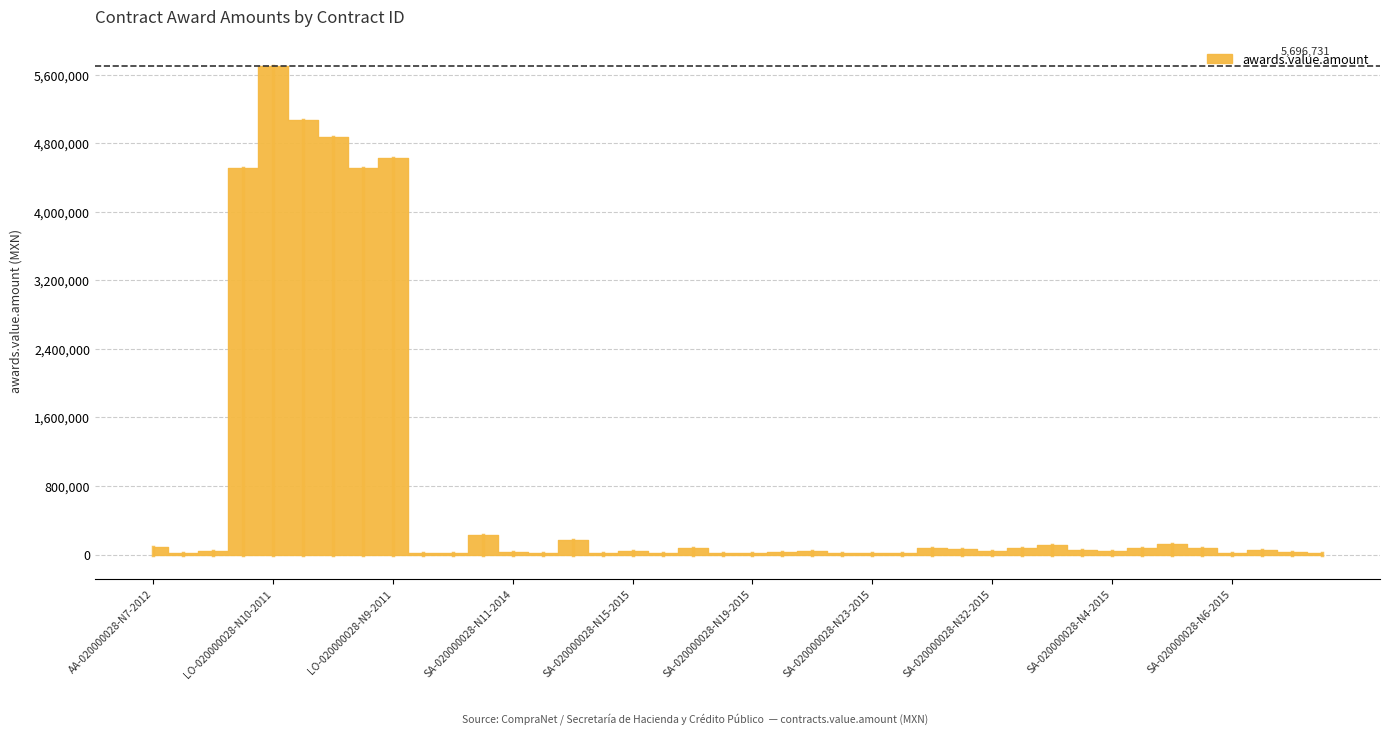

What is the change in value from LO-020000028-N6-2011 to SA-020000028-N33-2015?

-4430532.9